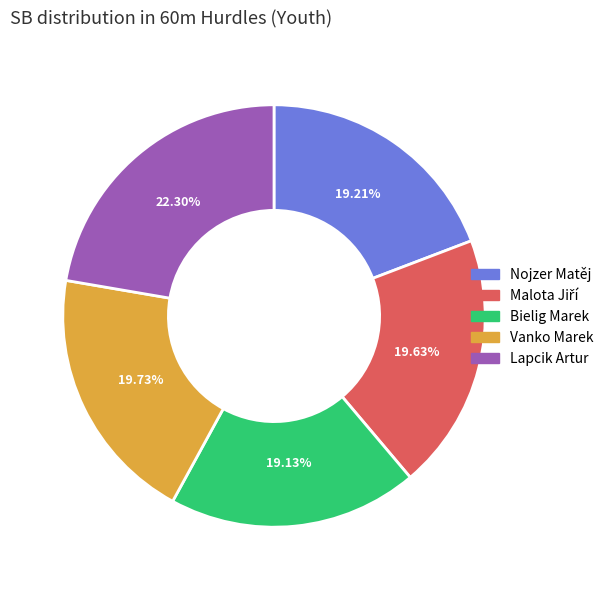

Is there a majority slice in this chart?

No